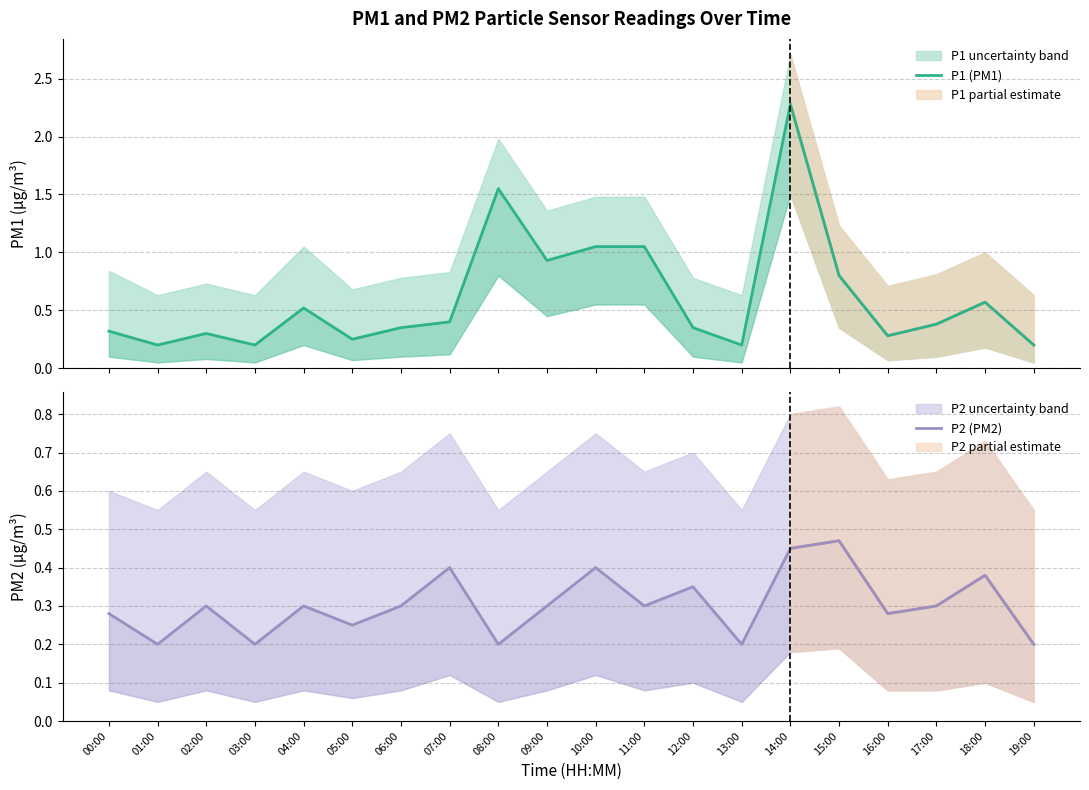

What are all the series names shown in the legend?

P1 (PM1), P2 (PM2)